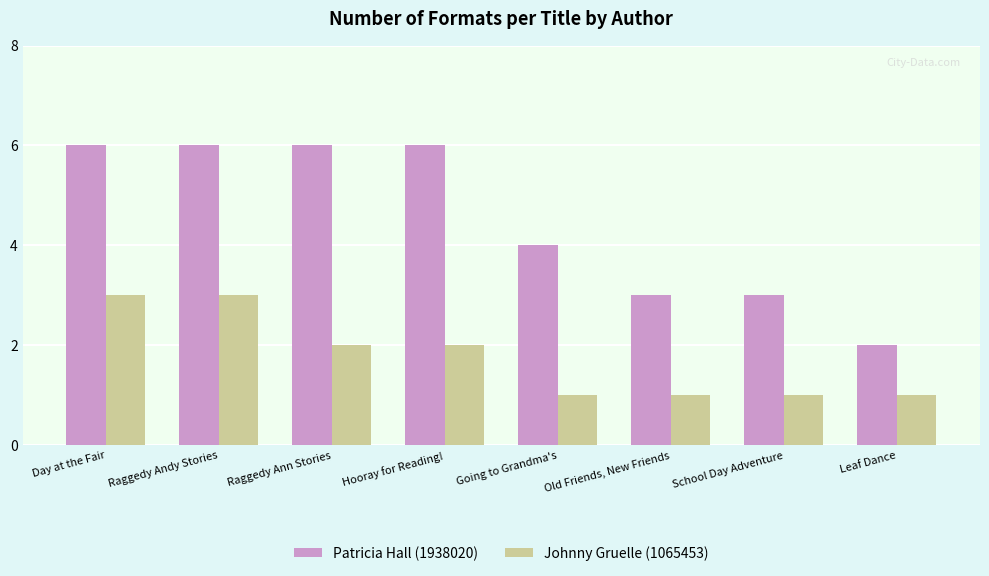

What is the value of the Patricia Hall (1938020) bar at the 6th from the left?

3